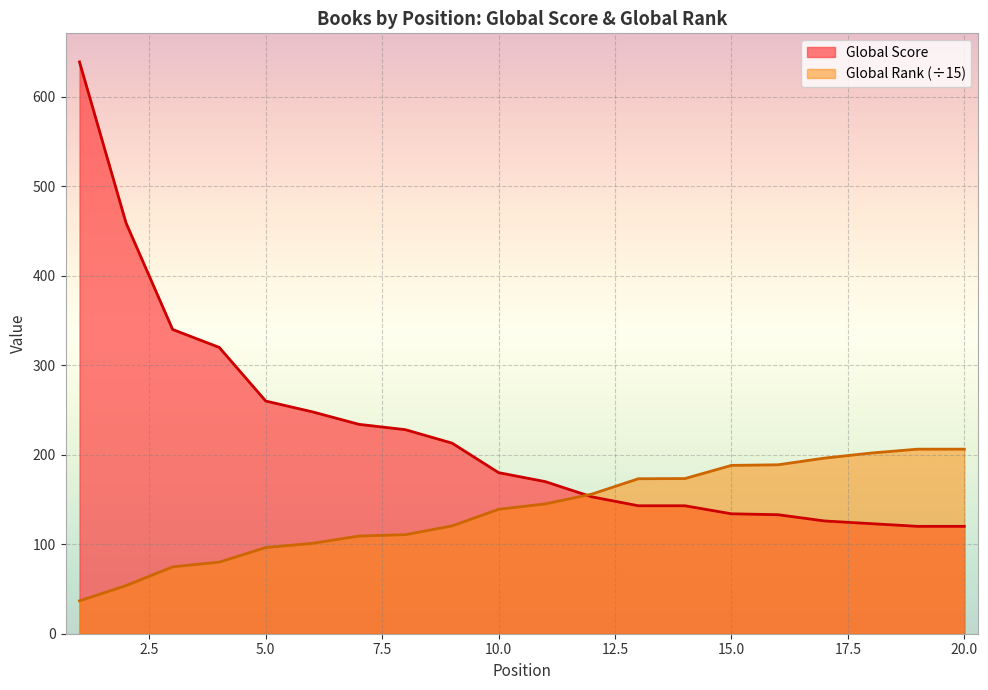

What are all the series names shown in the legend?

Global Score, Global Rank (÷15)